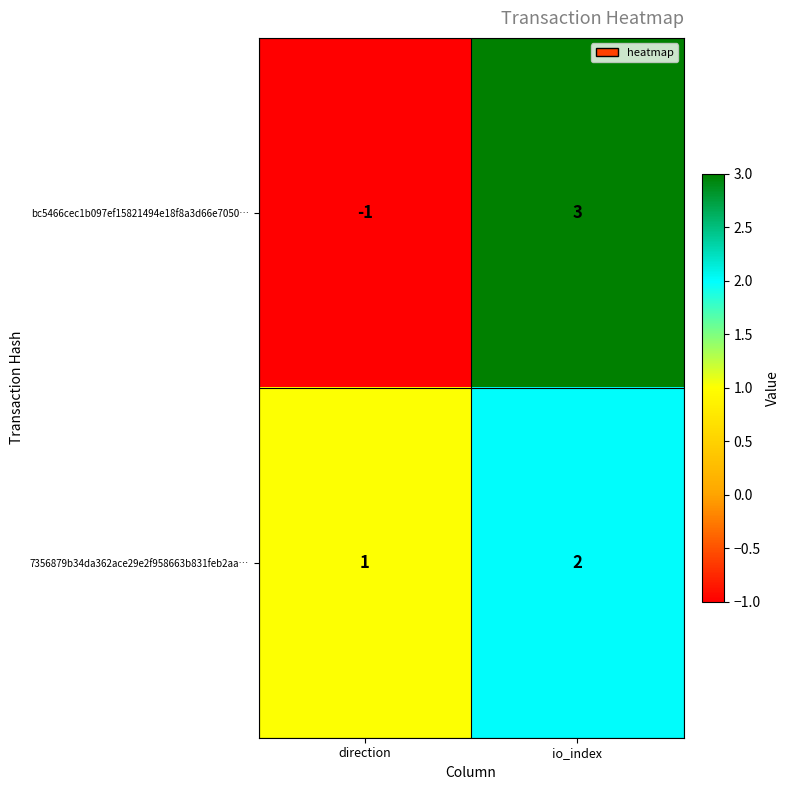

What is the maximum value for bc5466cec1b097ef15821494e18f8a3d66e7050…?

3